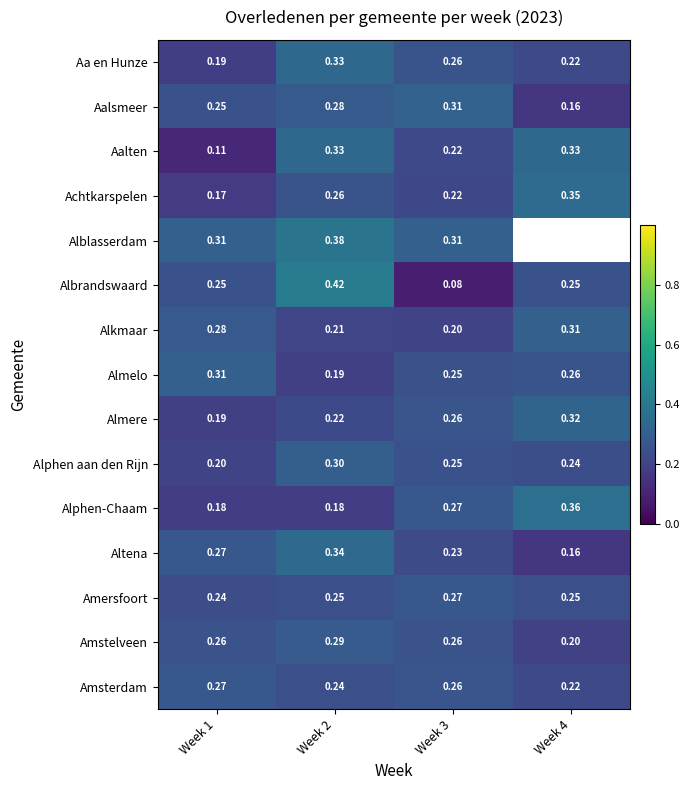

What is the lowest value of the Alphen-Chaam series?

0.2